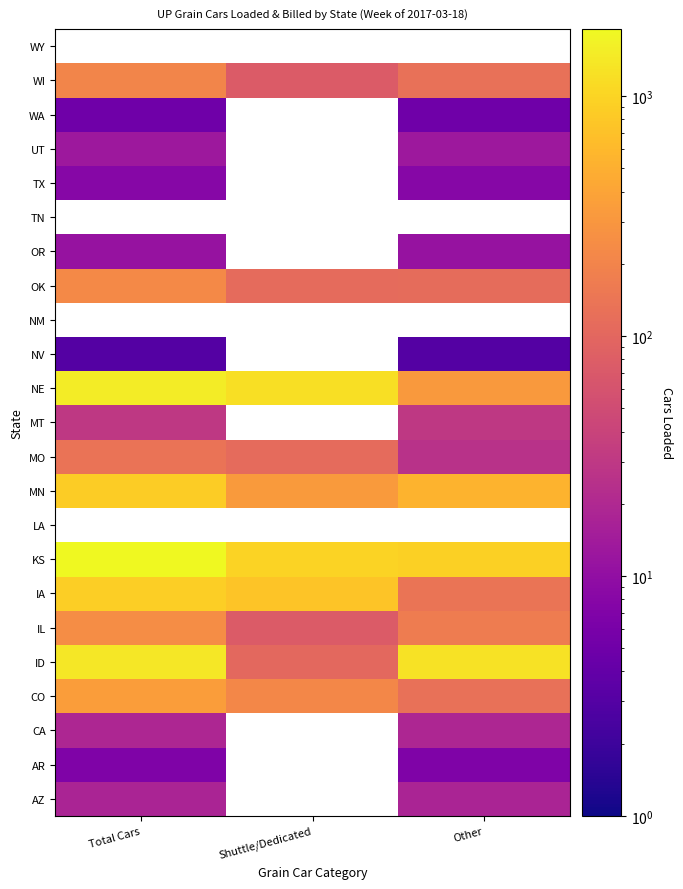

The ID series shows 163.5 at Shuttle/Dedicated. True or false?

False